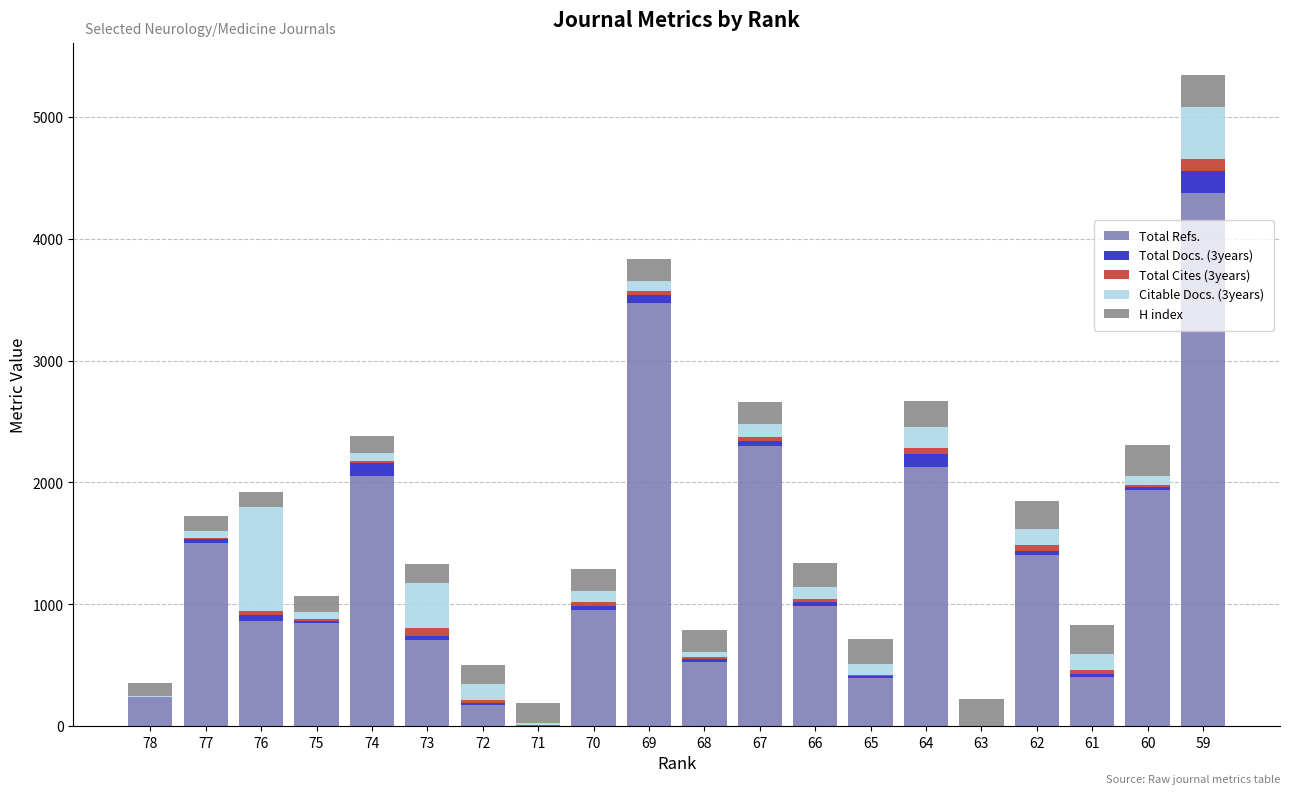

At which category is the sum across all series the highest?

59